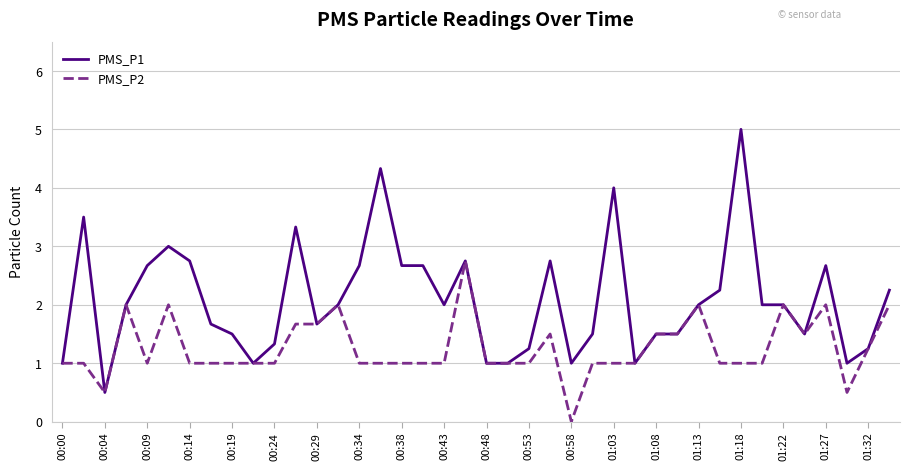

What is the maximum value shown in the chart?

5.0